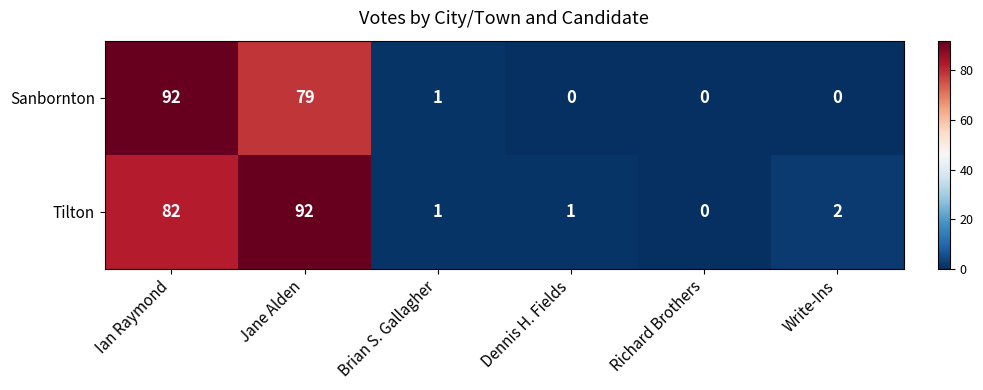

What is the spread (max minus min) of values at Write-Ins?

2